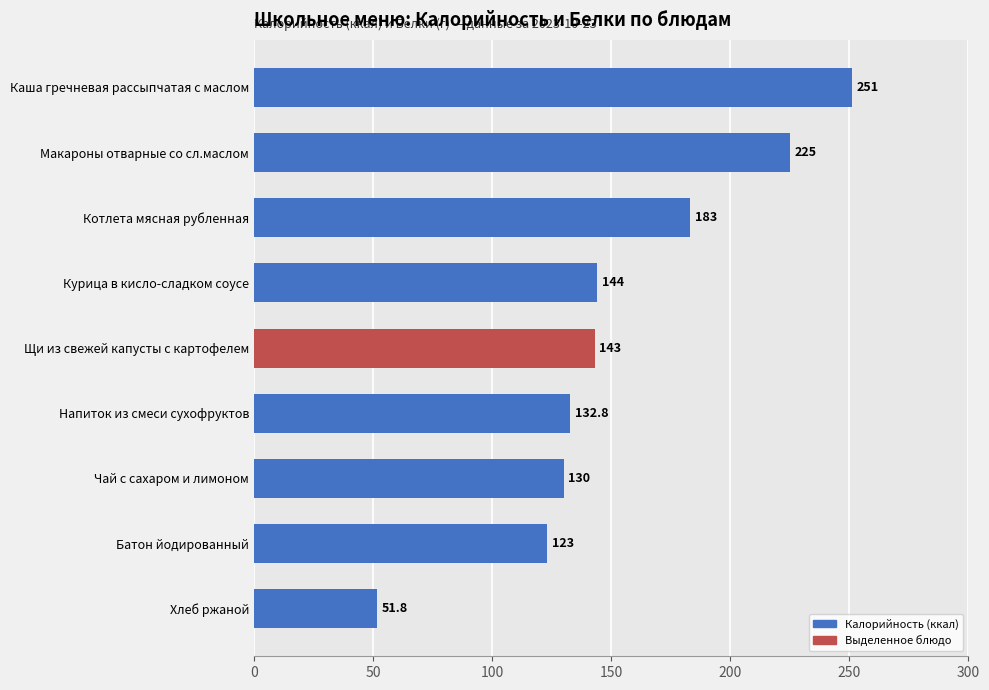

What is the value of the 7th bar from the top?

130.0